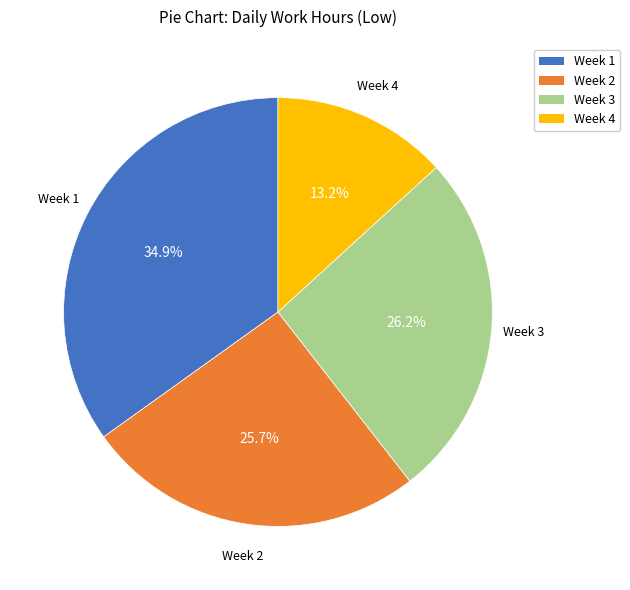

Does any single category account for the majority?

No